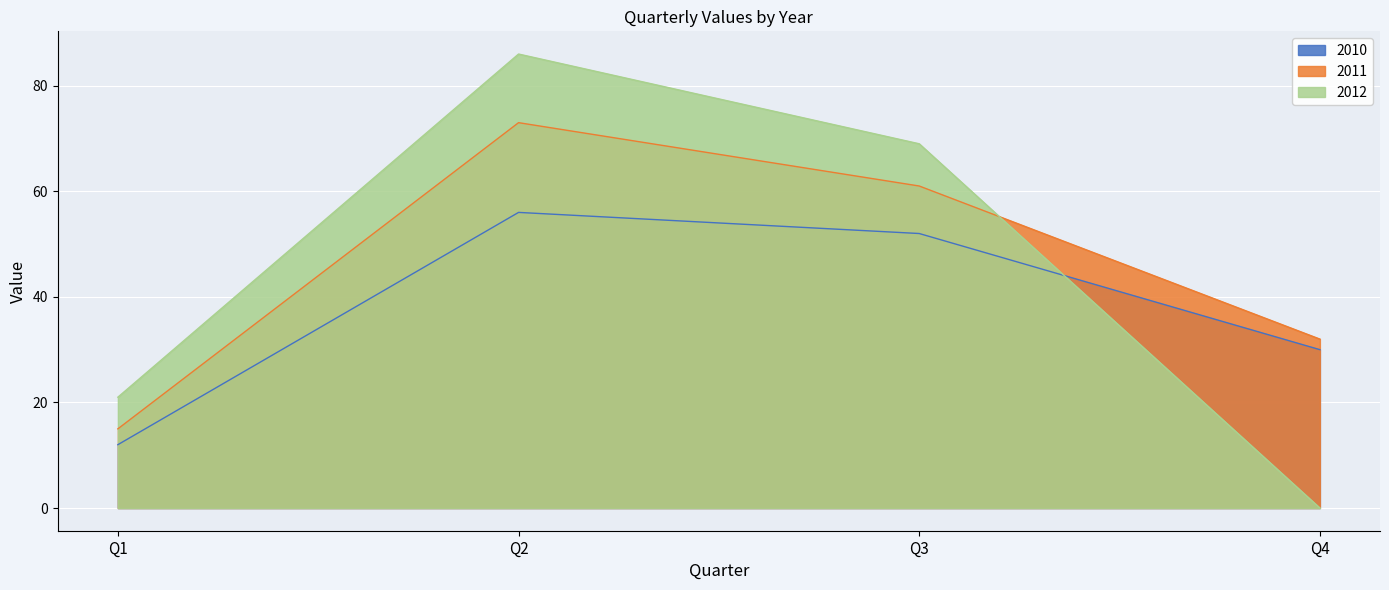

Rank the series by their average value, from highest to lowest.

2011, 2012, 2010